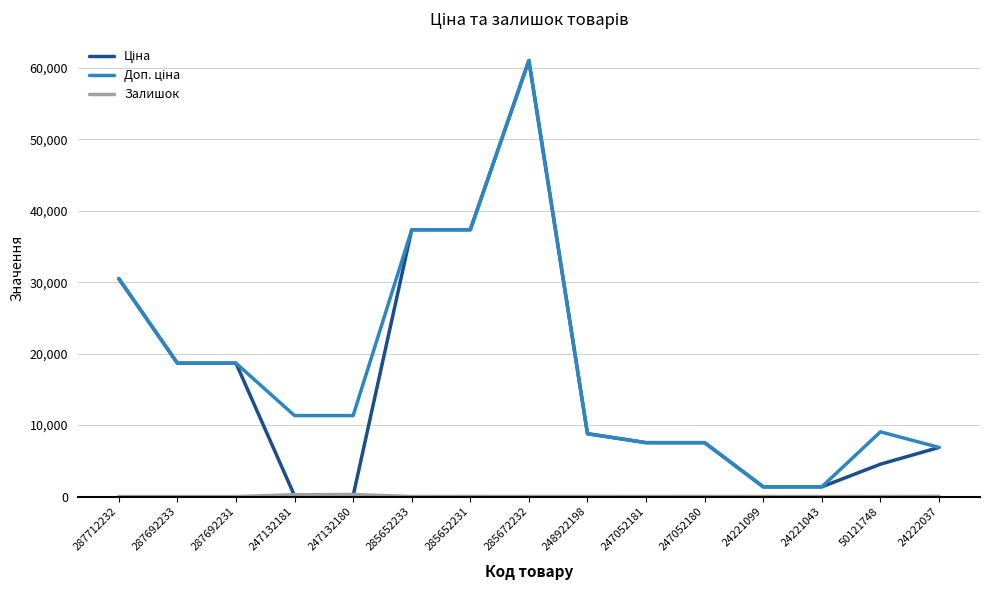

Which label corresponds to the largest value in the chart?

285672232